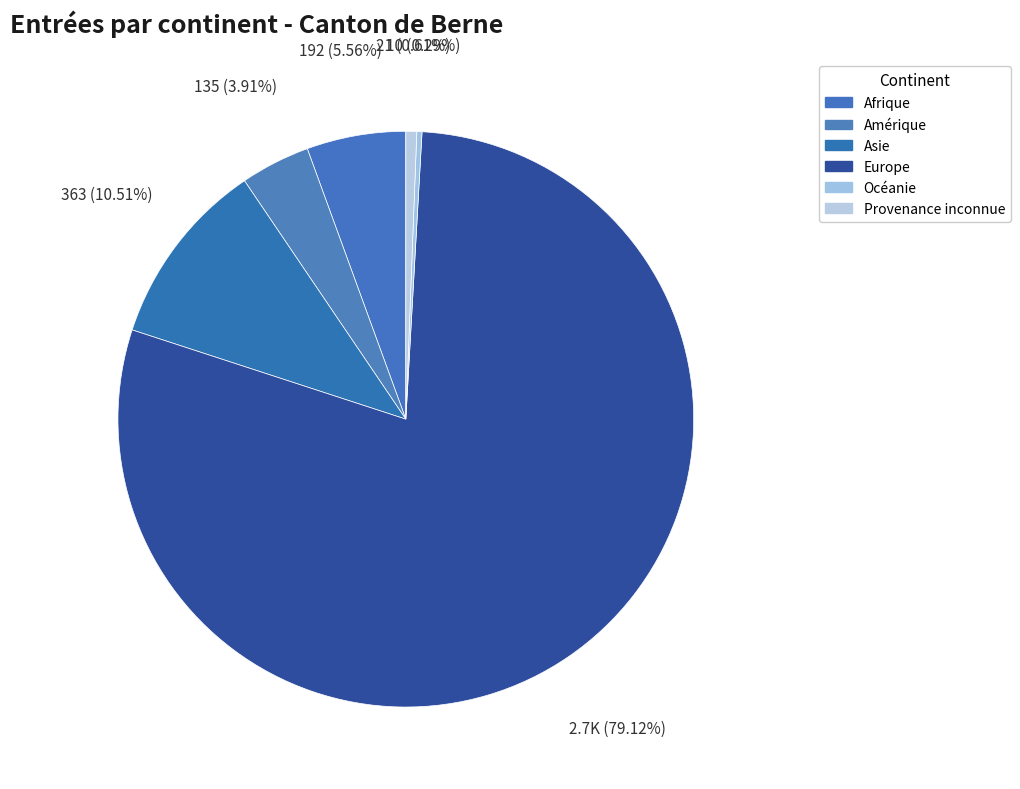

What percentage is the Europe slice, to the nearest percent?

79%